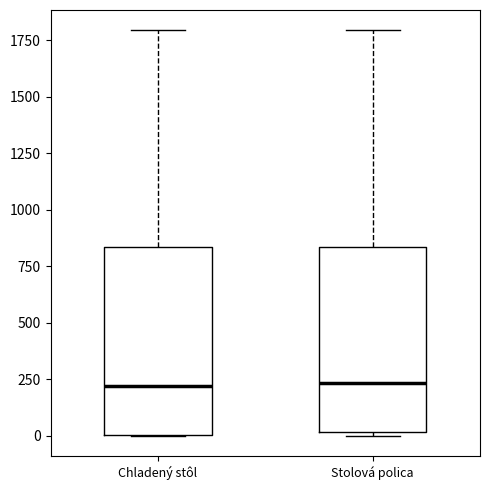

Where does the median line of the box for Chladený stôl sit on the y-axis? The values are not printed on the chart, so give them approximately, as read against the axis.

200